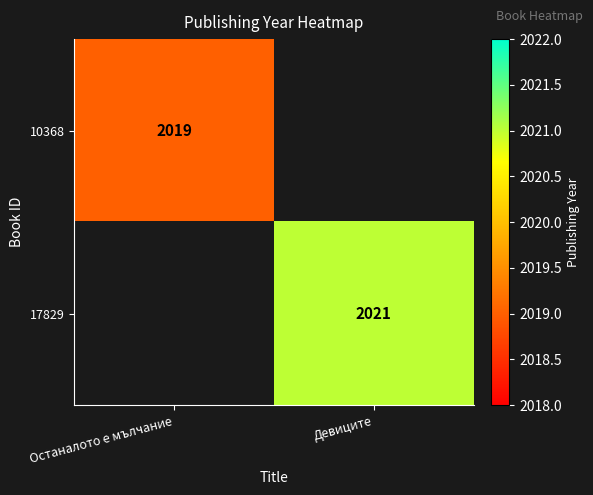

True or false: 10368 has a value of 2019 at Останалото е мълчание.

True